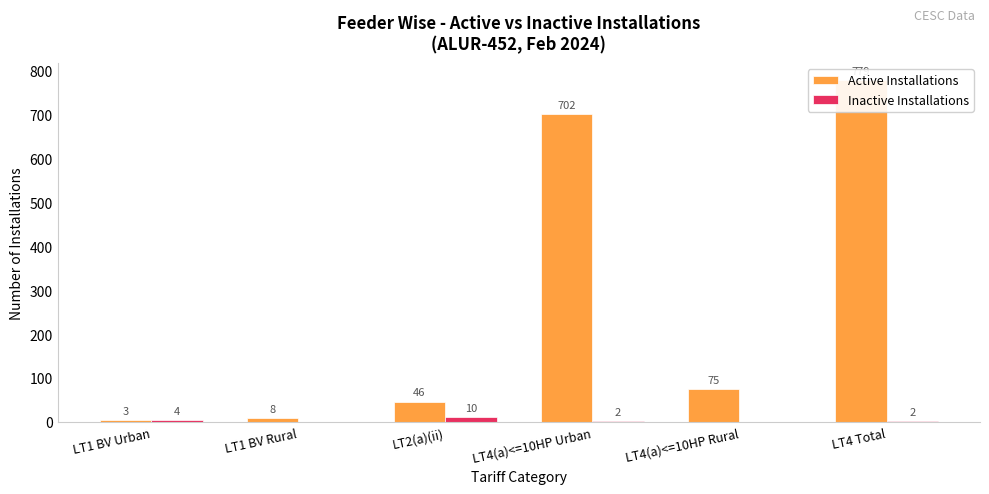

How many Inactive Installations values are between 0 and 4?

5